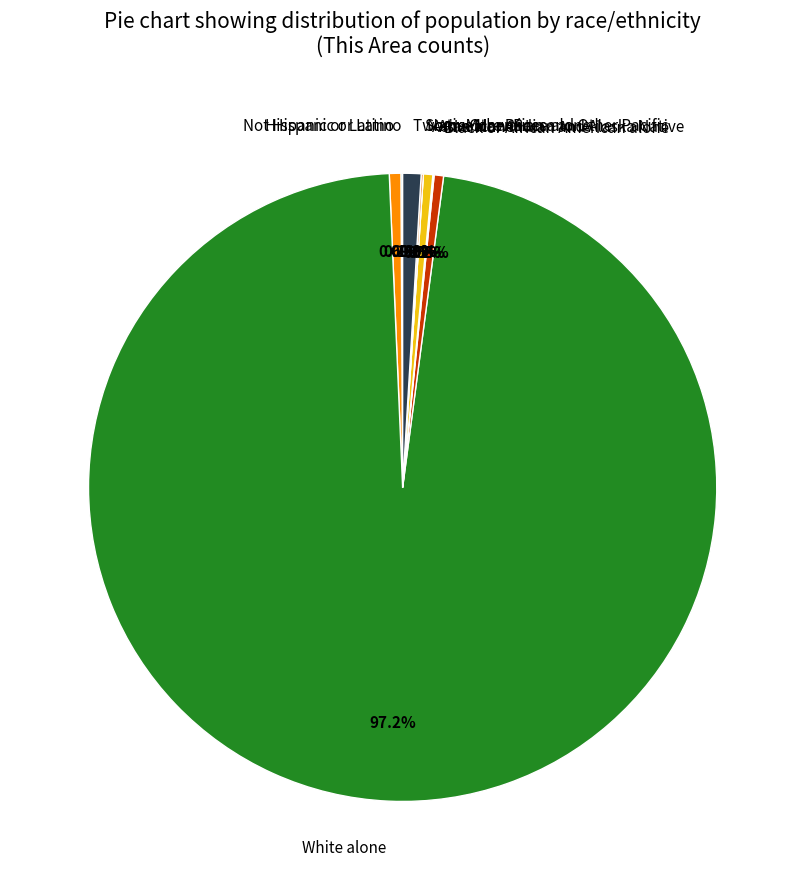

Is there a majority slice in this chart?

Yes